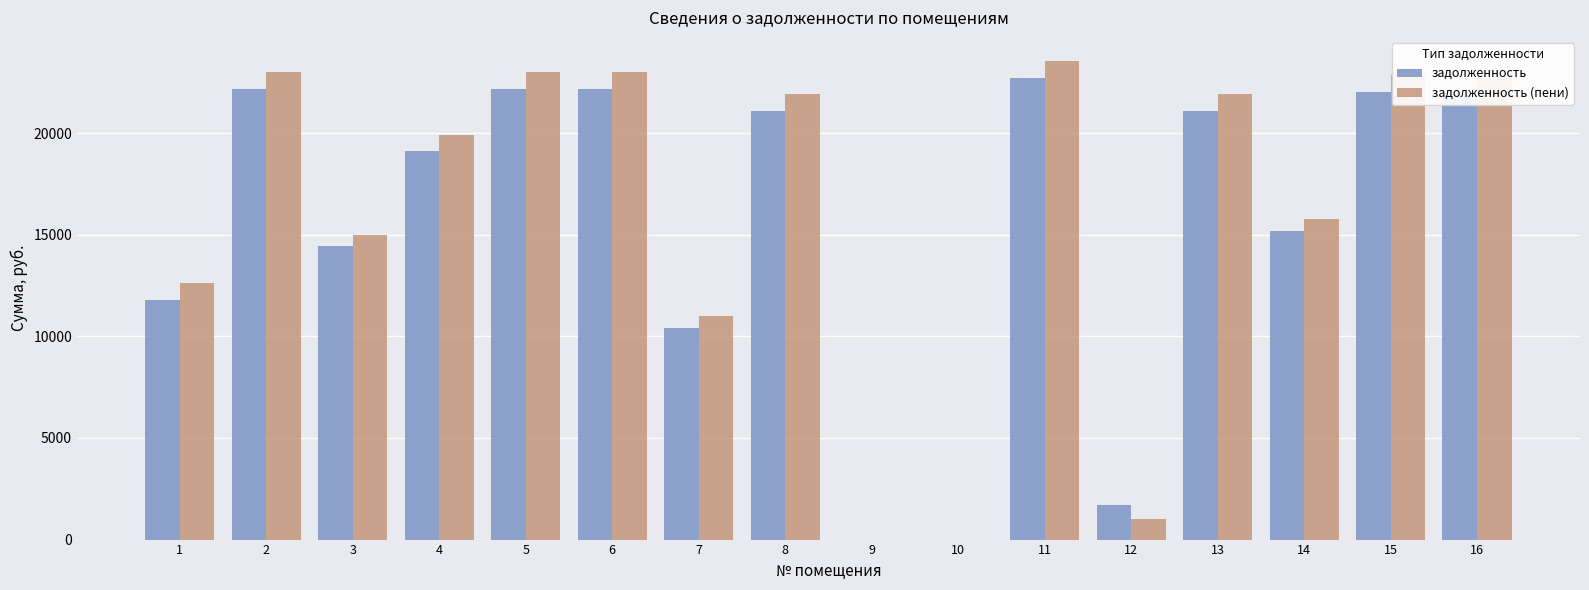

Does the chart contain stacked bars?

No